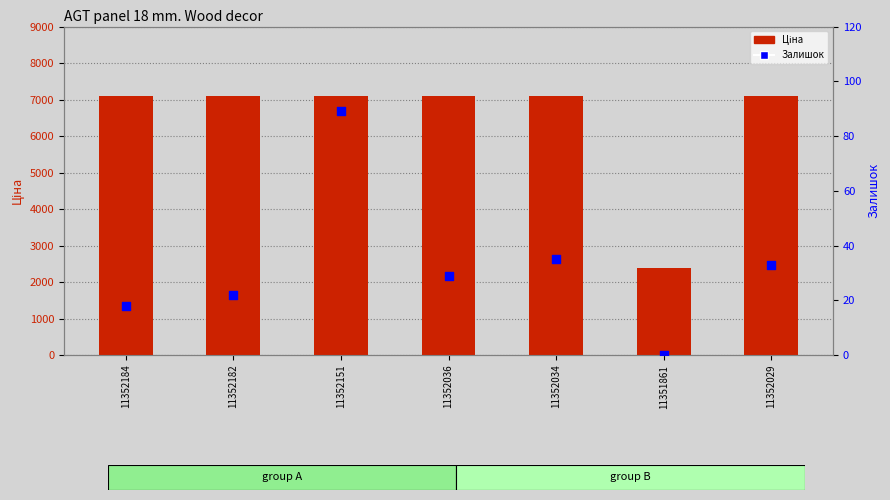

Which series has the largest total across all categories?

Ціна